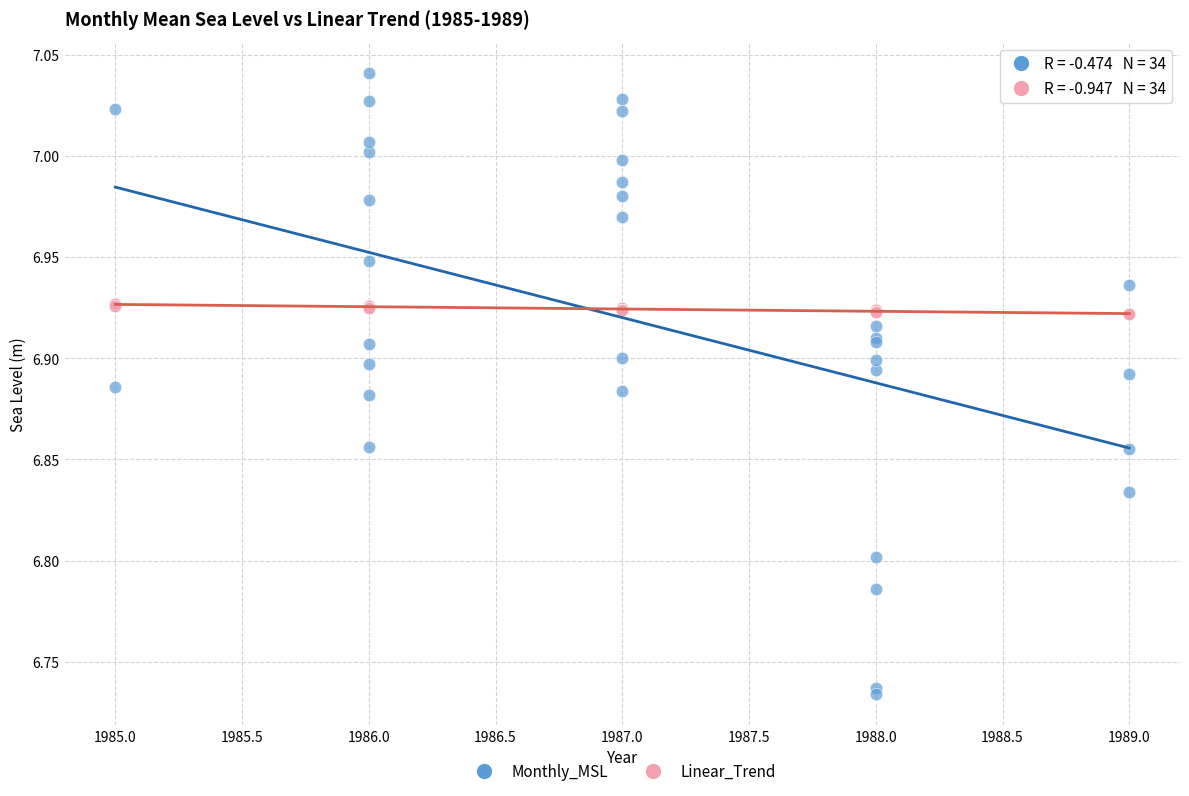

Which series reaches the maximum Y coordinate?

Monthly_MSL